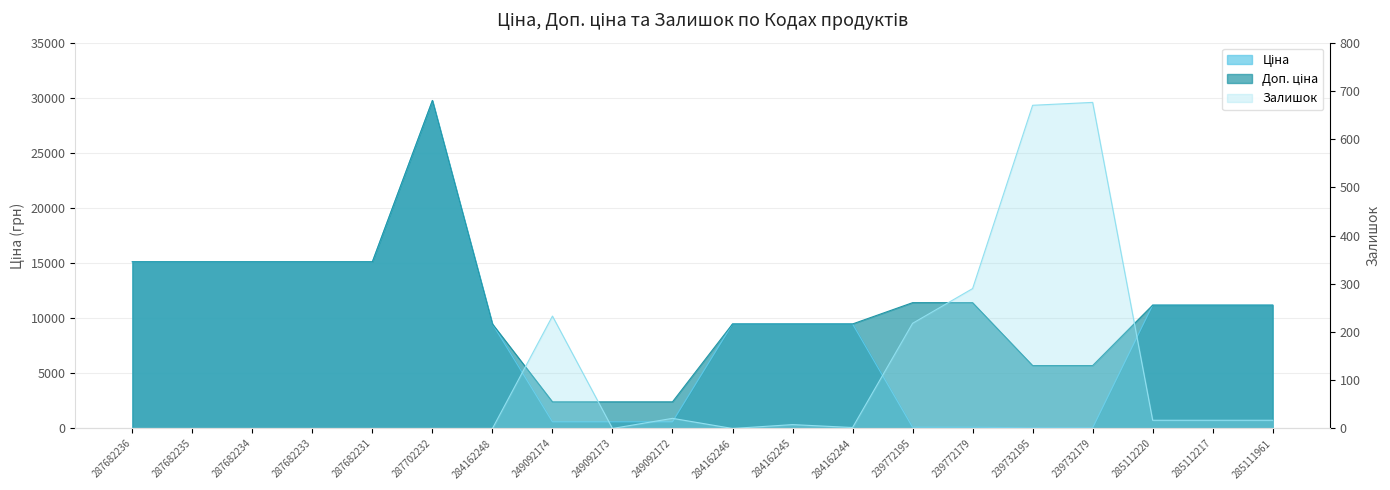

Reading right to left, extract all data points from this chart.

Ціна: 285111961=11188.2	285112217=11188.2	285112220=11188.2	239732179=57.0	239732195=57.0	239772179=114.1	239772195=114.1	284162244=9480.1	284162245=9480.1	284162246=9480.1	249092172=603.7	249092173=603.7	249092174=603.7	284162248=9480.1	287702232=29747.2	287682231=15120.0	287682233=15120.0	287682234=15120.0	287682235=15120.0	287682236=15120.0
Доп. ціна: 285111961=11188.2	285112217=11188.2	285112220=11188.2	239732179=5705.0	239732195=5705.0	239772179=11410.0	239772195=11410.0	284162244=9480.1	284162245=9480.1	284162246=9480.1	249092172=2414.8	249092173=2414.8	249092174=2414.8	284162248=9480.1	287702232=29747.2	287682231=15120.0	287682233=15120.0	287682234=15120.0	287682235=15120.0	287682236=15120.0
Залишок: 285111961=17.0	285112217=17.0	285112220=17.0	239732179=676.0	239732195=670.0	239772179=290.0	239772195=218.0	284162244=2.0	284162245=8.0	284162246=0.0	249092172=21.0	249092173=0.0	249092174=233.0	284162248=0.0	287702232=0.0	287682231=0.0	287682233=0.0	287682234=0.0	287682235=0.0	287682236=0.0